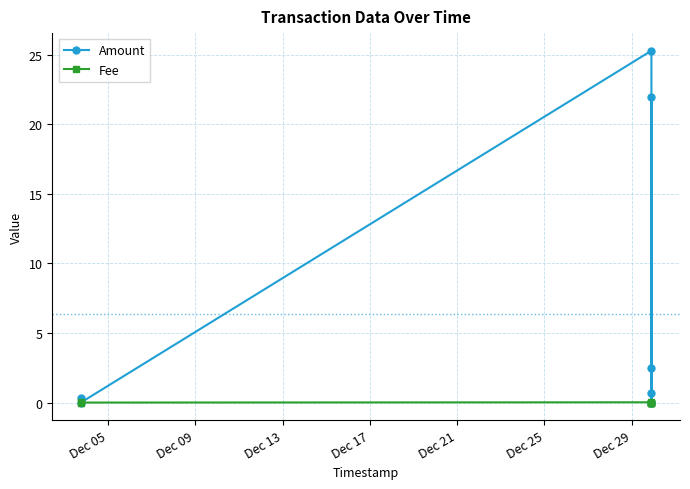

List the series in order of their peak value, highest first.

Amount, Fee